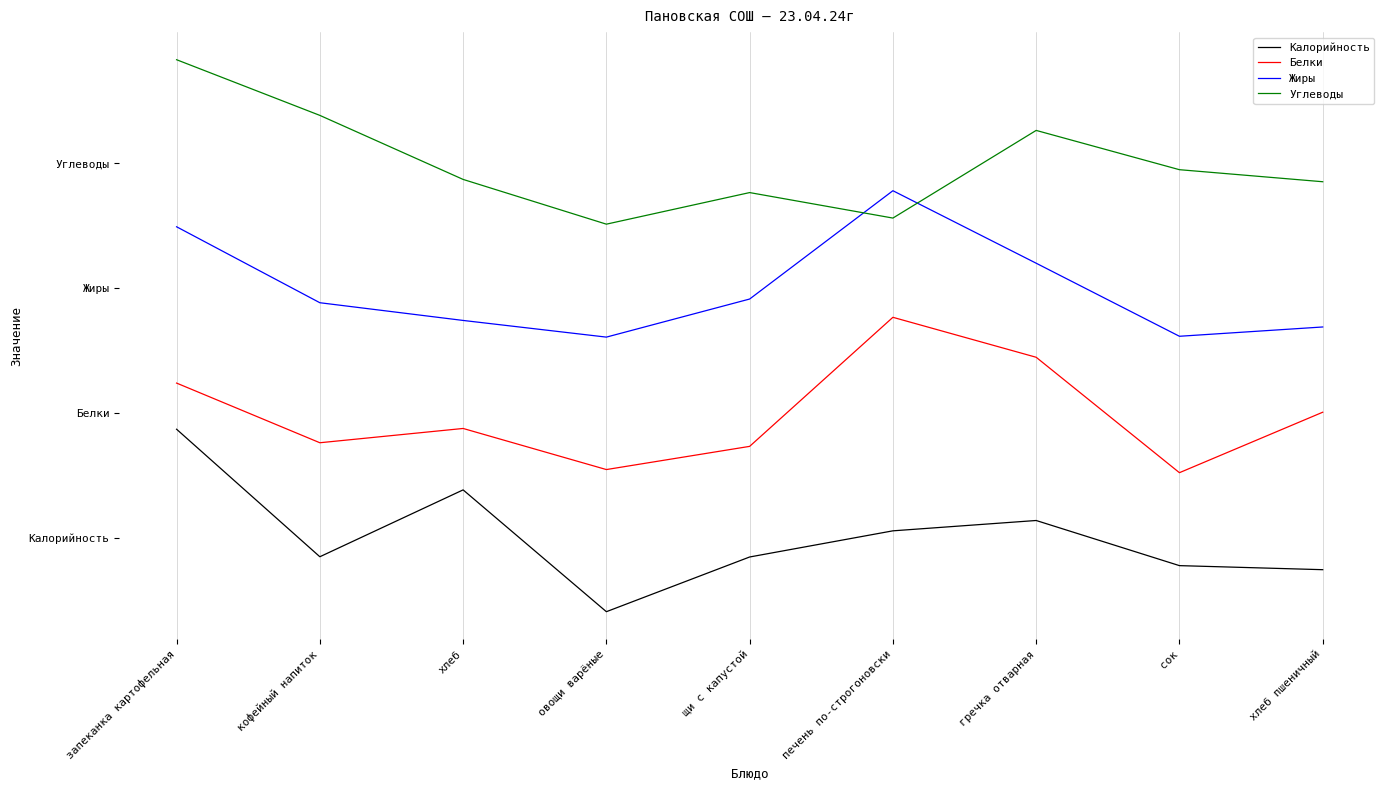

Rank the categories by Углеводы value from lowest to highest.

овощи варёные, печень по-строгоновски, щи с капустой, хлеб пшеничный, хлеб, сок, гречка отварная, кофейный напиток, запеканка картофельная